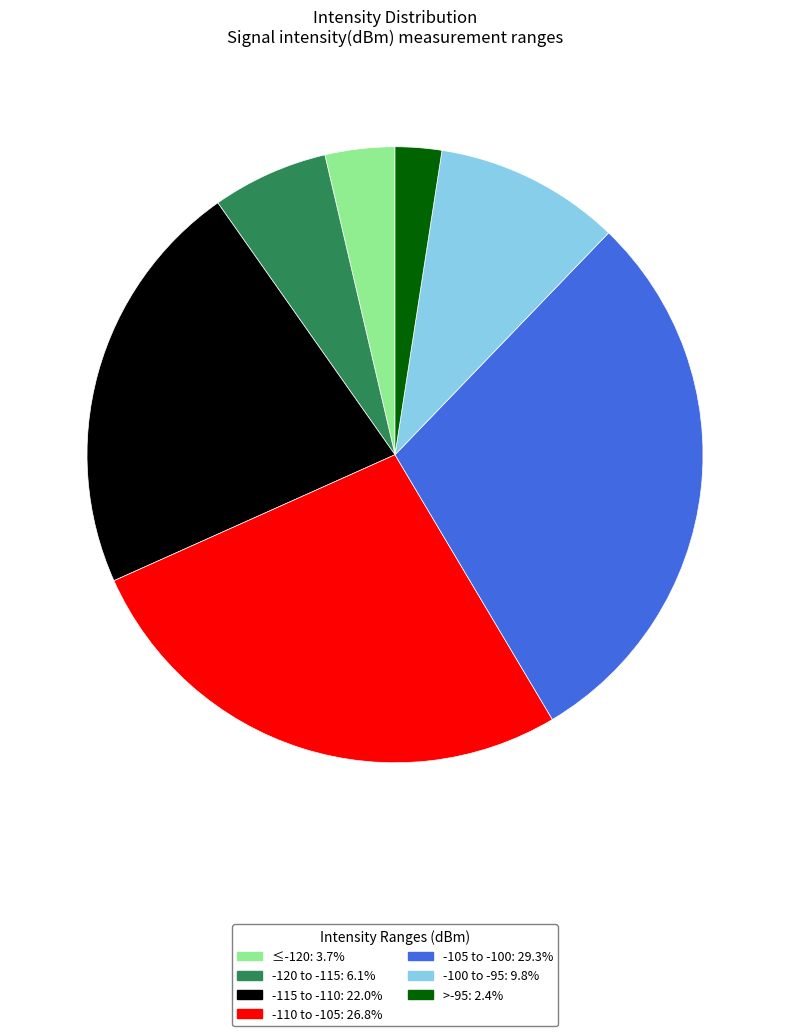

Is there any slice that represents more than half of the pie?

No